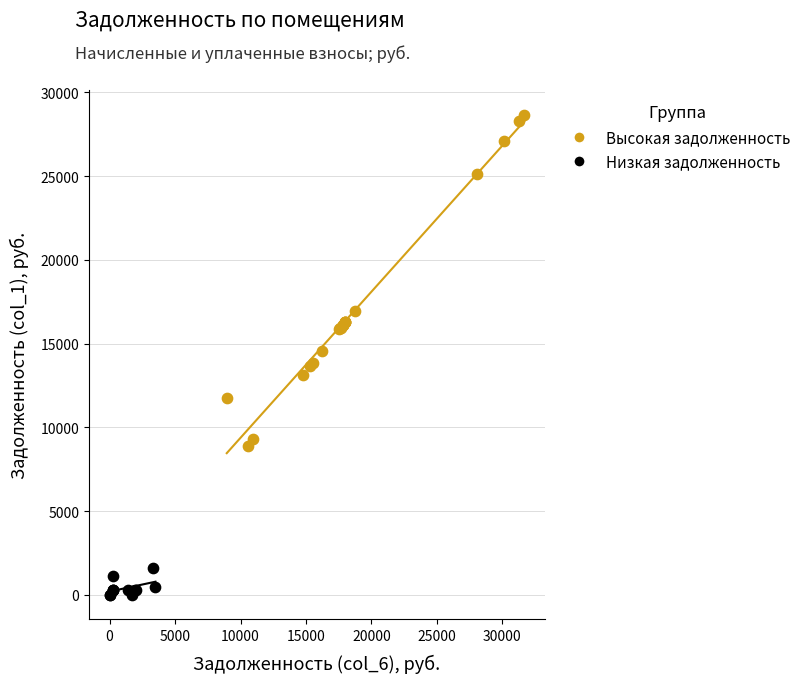

Which series has the largest Y range (max minus min)?

Высокая задолженность